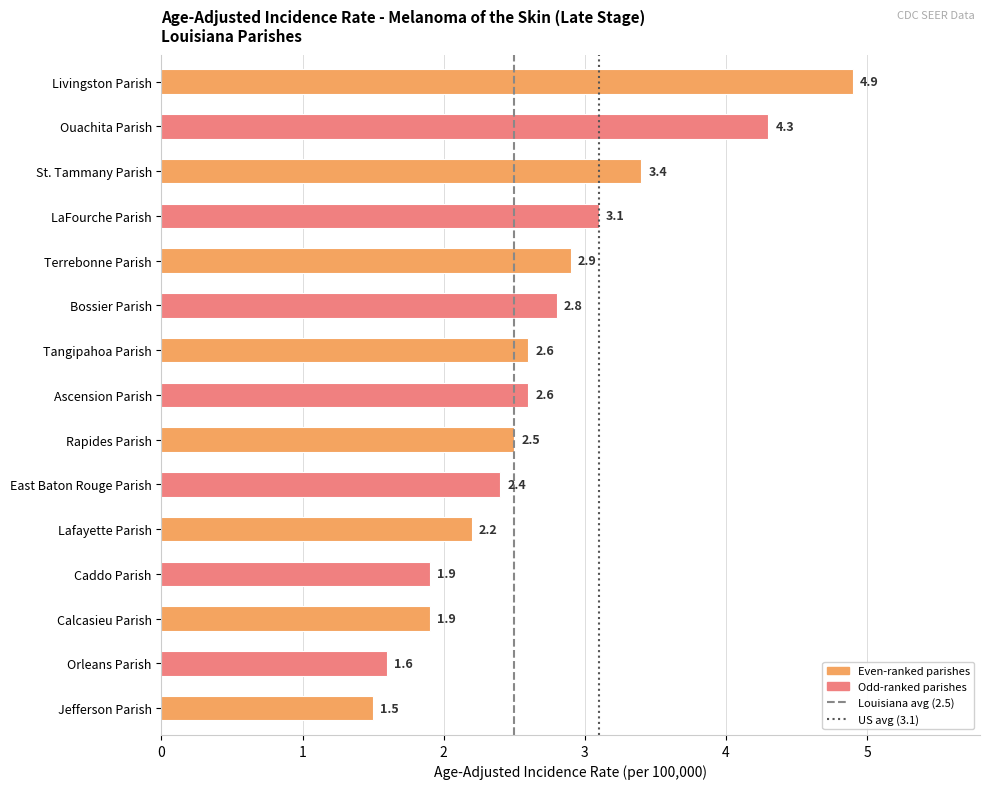

Reading top to bottom, extract all data points from this chart.

4.9	4.3	3.4	3.1	2.9	2.8	2.6	2.6	2.5	2.4	2.2	1.9	1.9	1.6	1.5